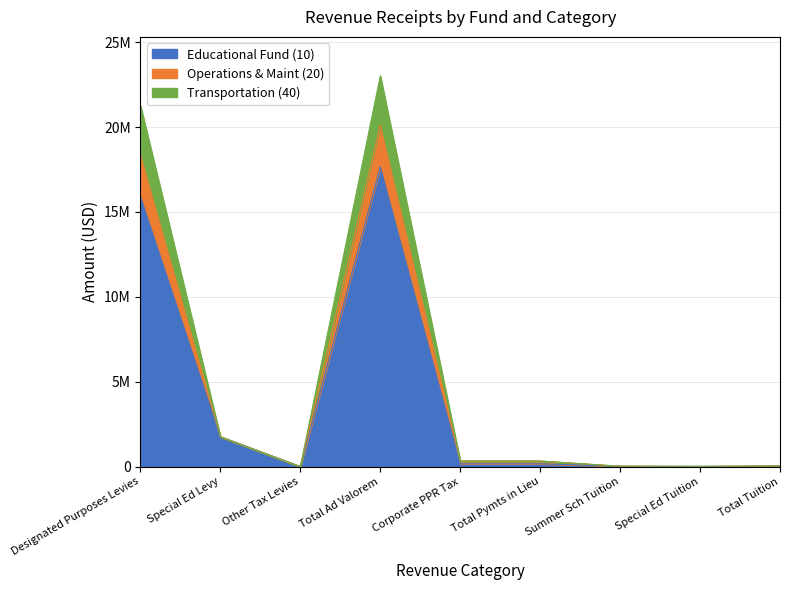

What are all the series names shown in the legend?

Educational Fund (10), Operations & Maint (20), Transportation (40)